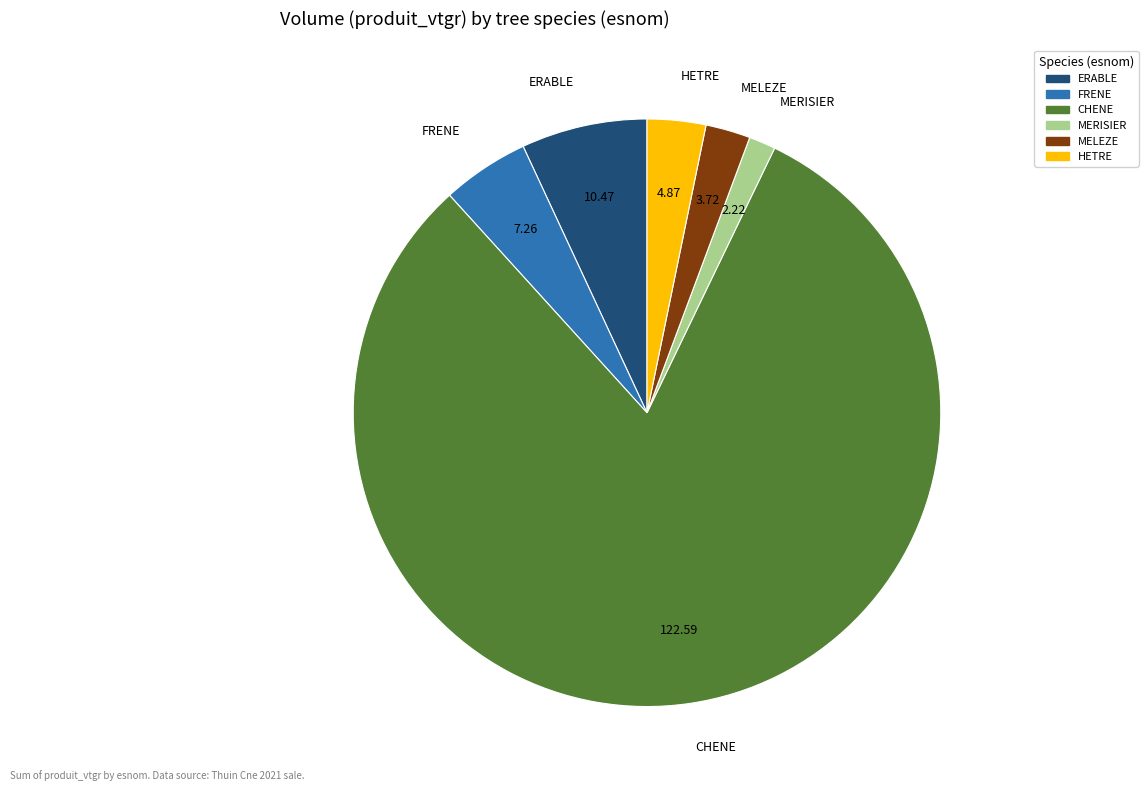

Is there any slice that represents more than half of the pie?

Yes